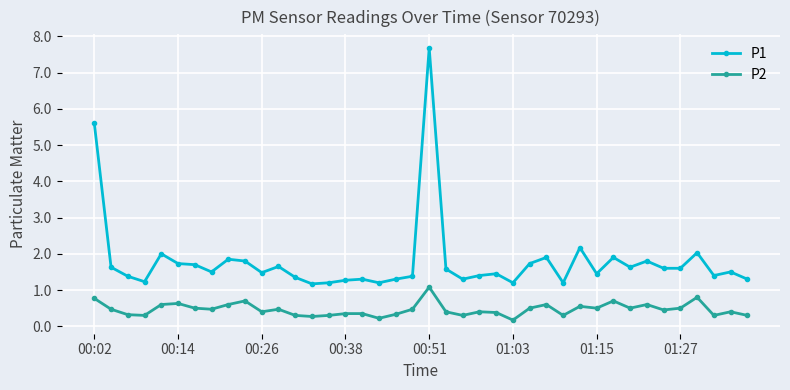

What is the difference between the maximum and minimum values in the P2 series?

0.9